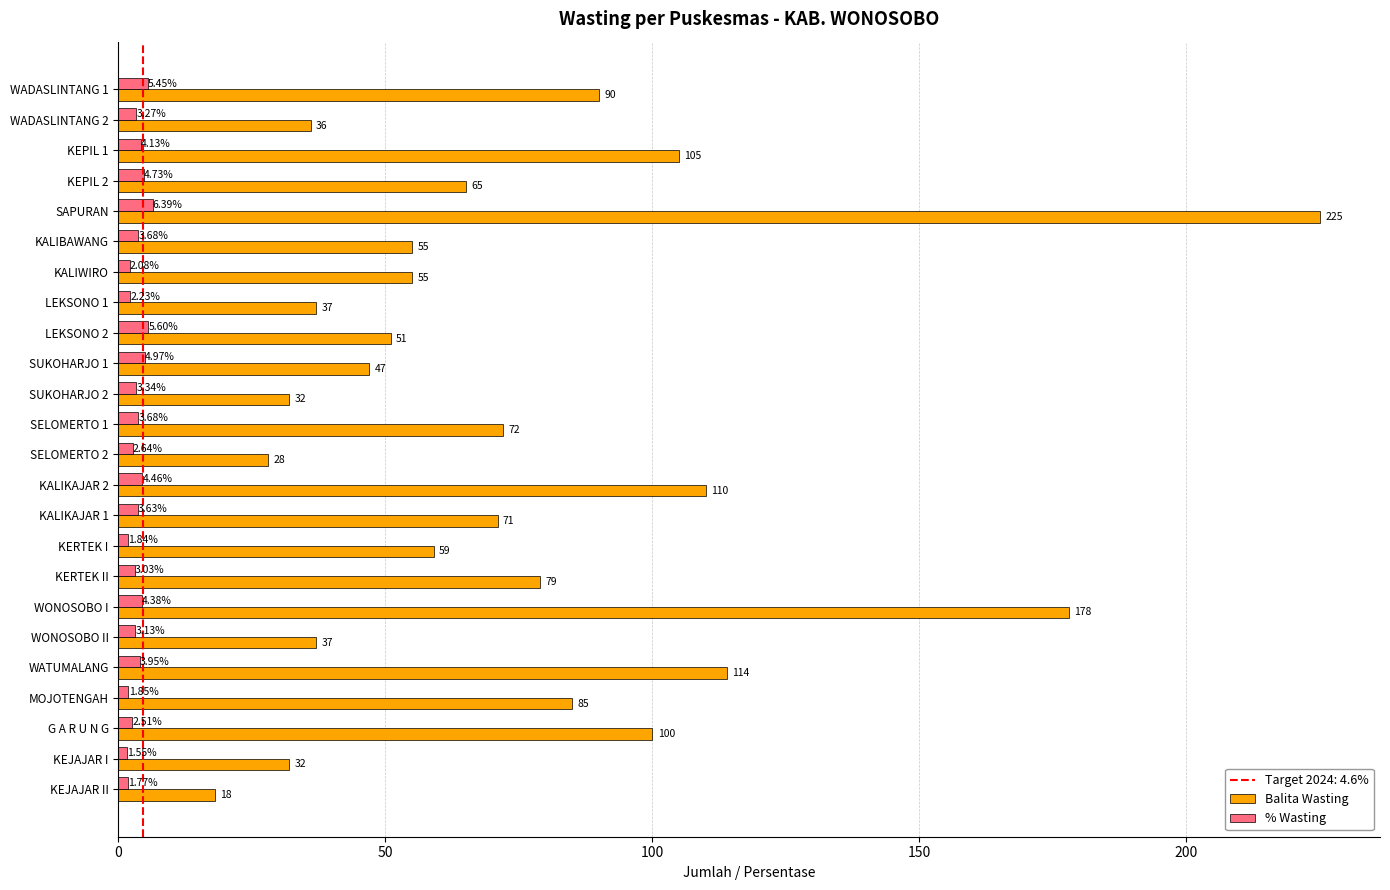

How many data points in Balita Wasting are less than 65?

12